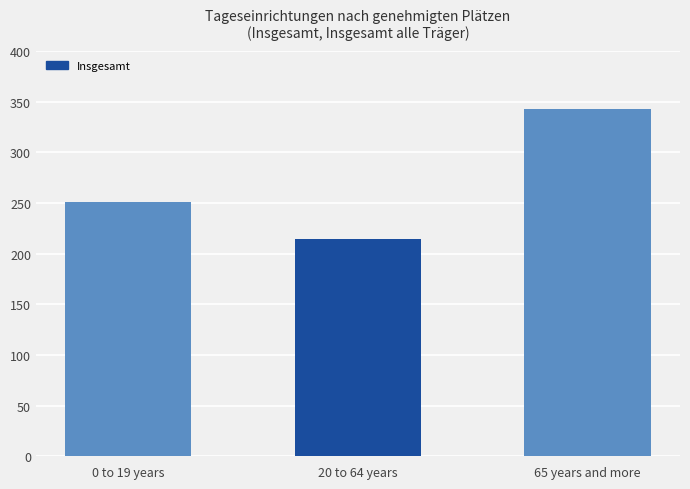

The value at 0 to 19 years is 251. True or false?

True